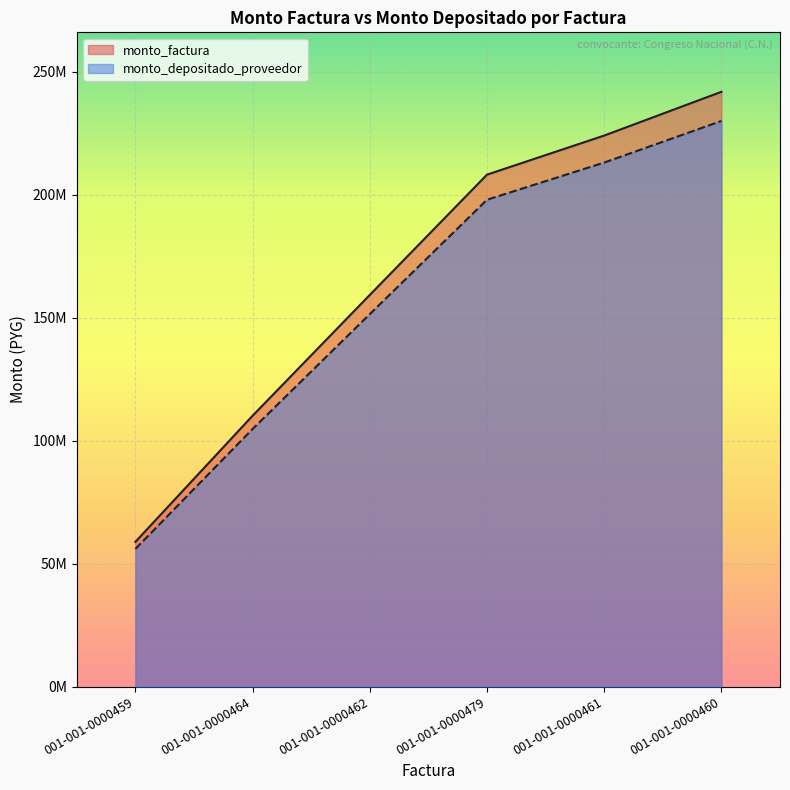

Rank the categories by monto_factura value from lowest to highest.

001-001-0000459, 001-001-0000464, 001-001-0000462, 001-001-0000479, 001-001-0000461, 001-001-0000460